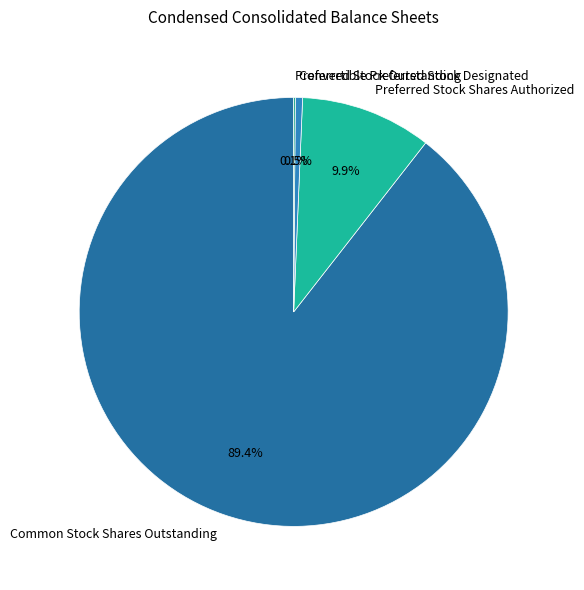

To the nearest percent, what percentage of the pie is Preferred Stock Shares Authorized?

10%